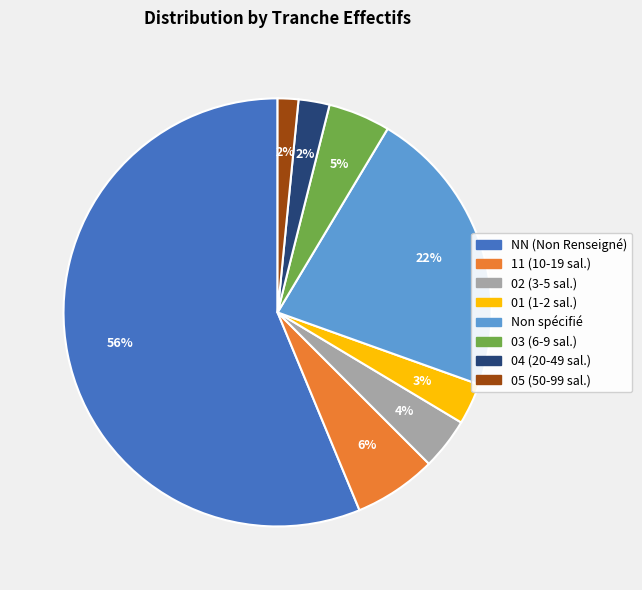

How many segments does this pie chart have?

8